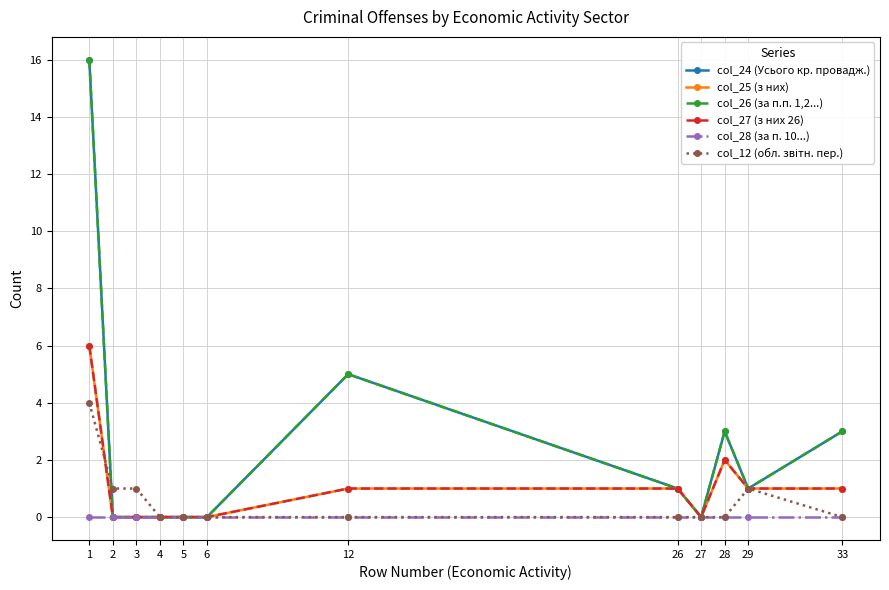

The value of col_25 (з них) at 28 is 2. True or false?

True